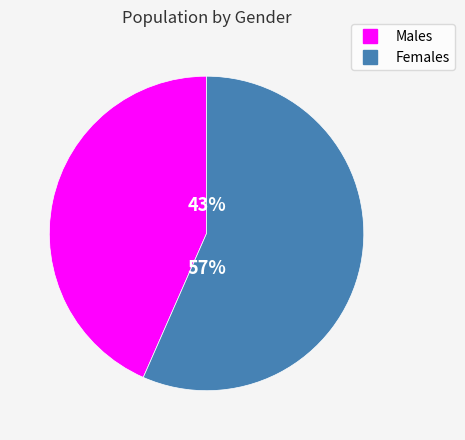

Does any single category account for the majority?

Yes